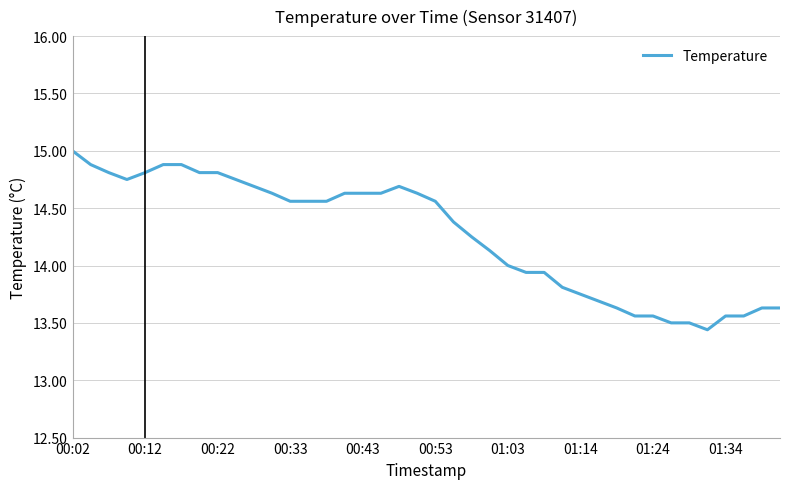

What is the difference between the maximum and minimum values?

1.6